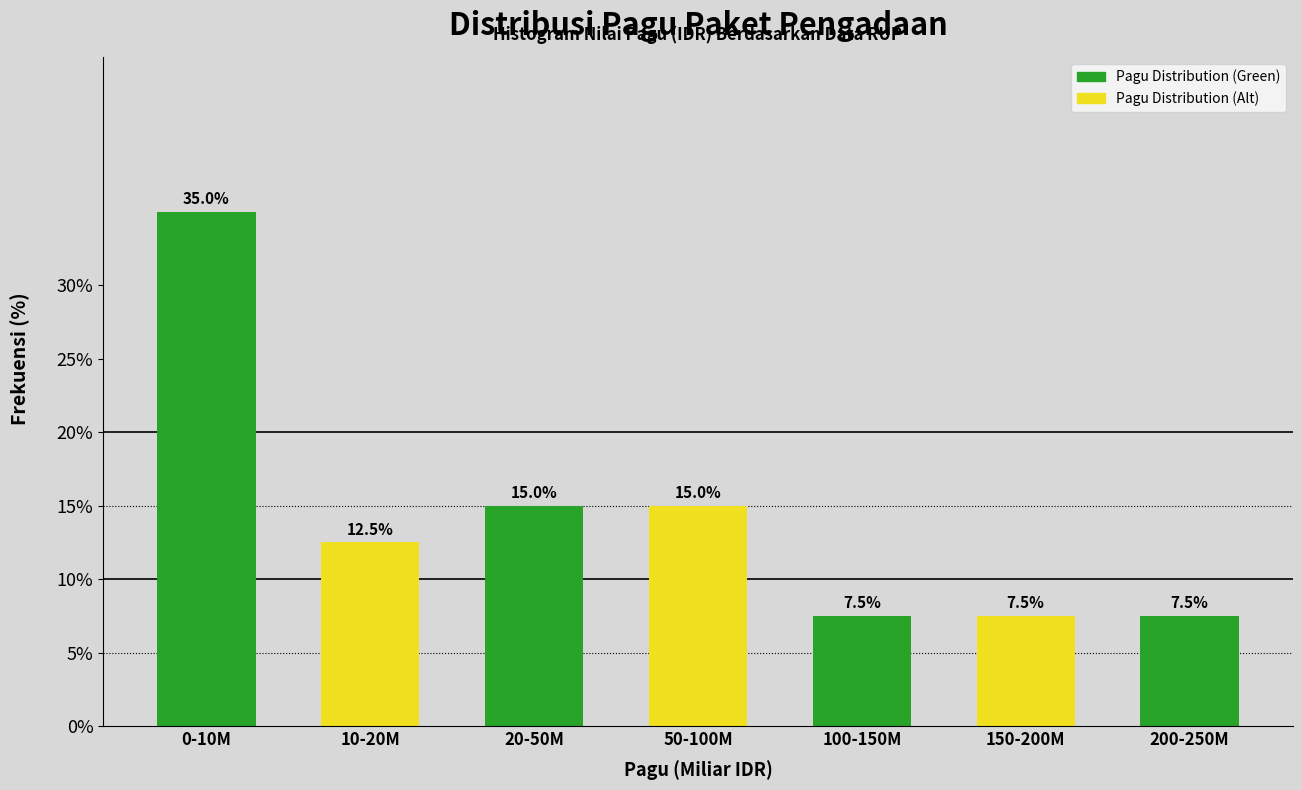

Reading left to right, extract all data points from this chart.

35.0	12.5	15.0	15.0	7.5	7.5	7.5